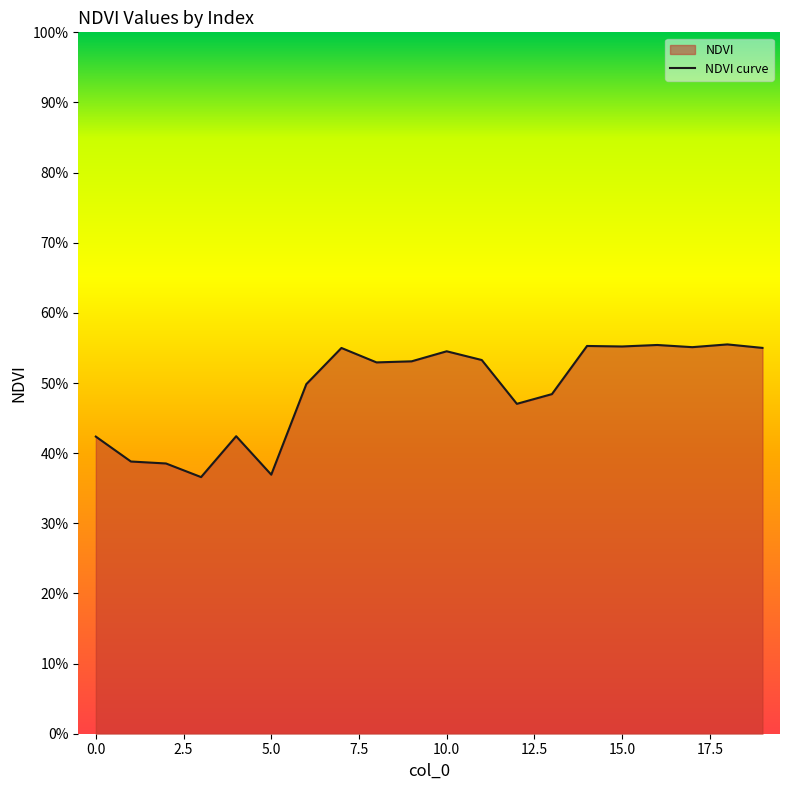

The chart shows a value of 0.6 at 18. True or false?

True